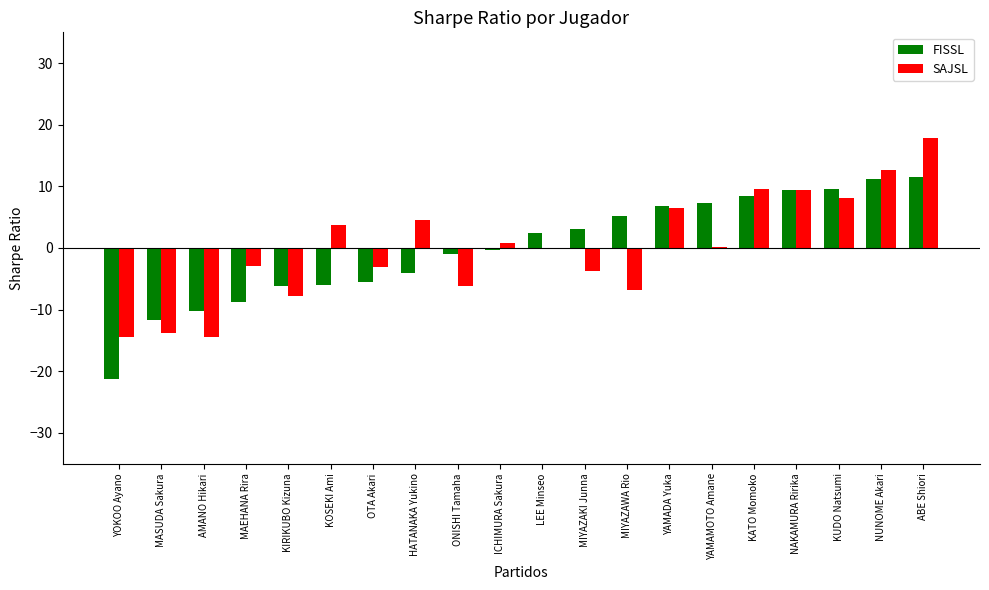

Between HATANAKA Yukino and ONISHI Tamaha, which series saw the biggest shift?

SAJSL